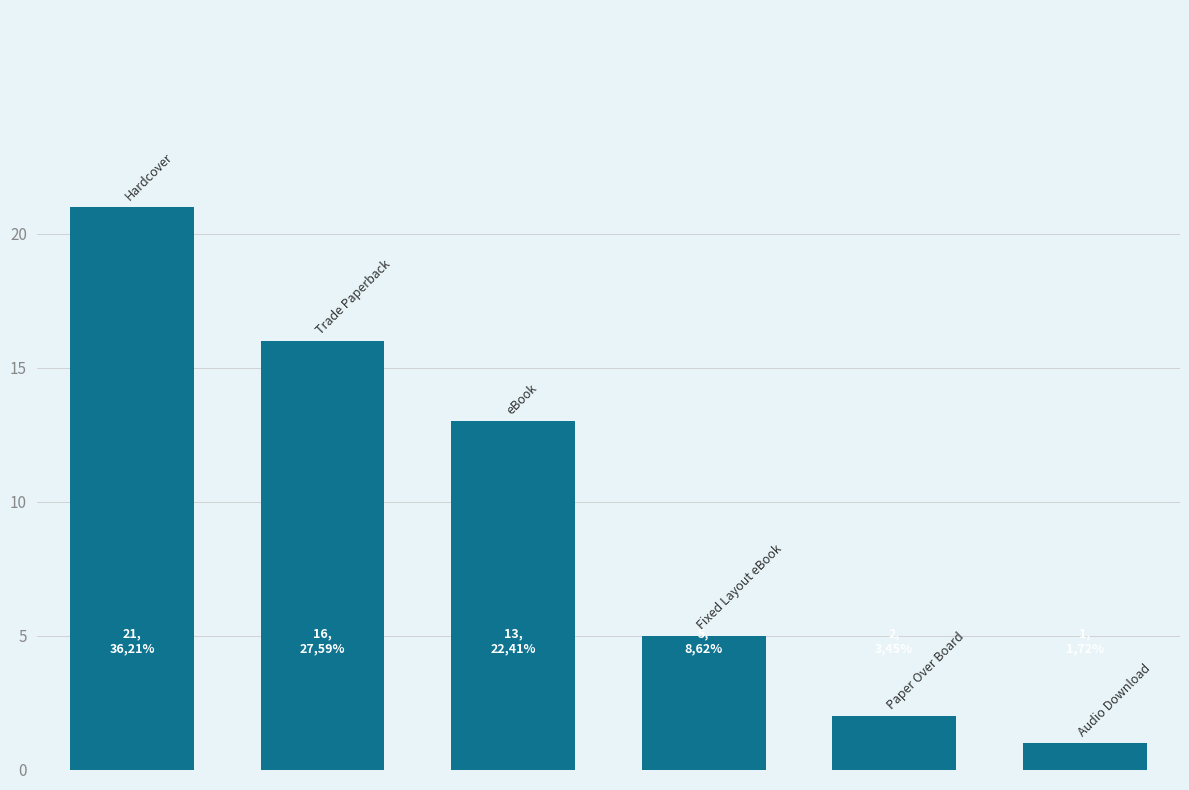

What is the greatest value displayed?

21